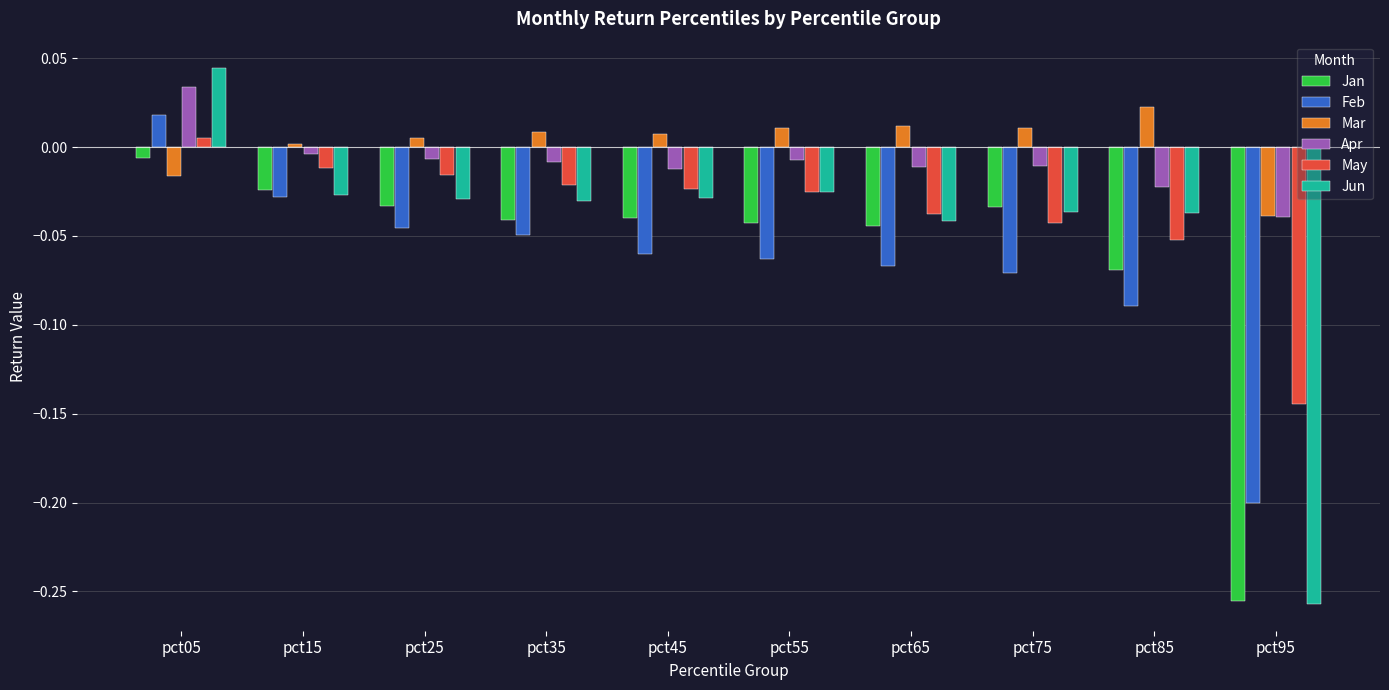

True or false: Jun has a value of -0.1 at pct25.

False